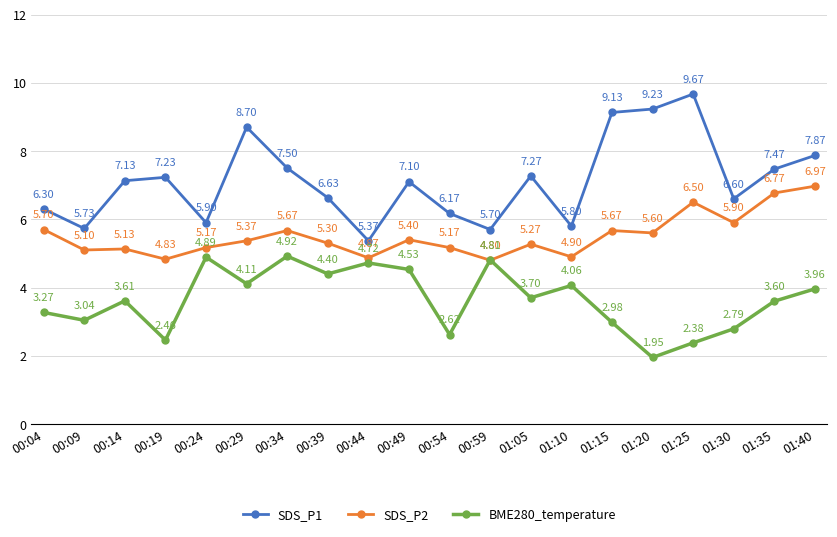

List the labels in order of SDS_P1 value, largest first.

01:25, 01:20, 01:15, 00:29, 01:40, 00:34, 01:35, 01:05, 00:19, 00:14, 00:49, 00:39, 01:30, 00:04, 00:54, 00:24, 01:10, 00:09, 00:59, 00:44